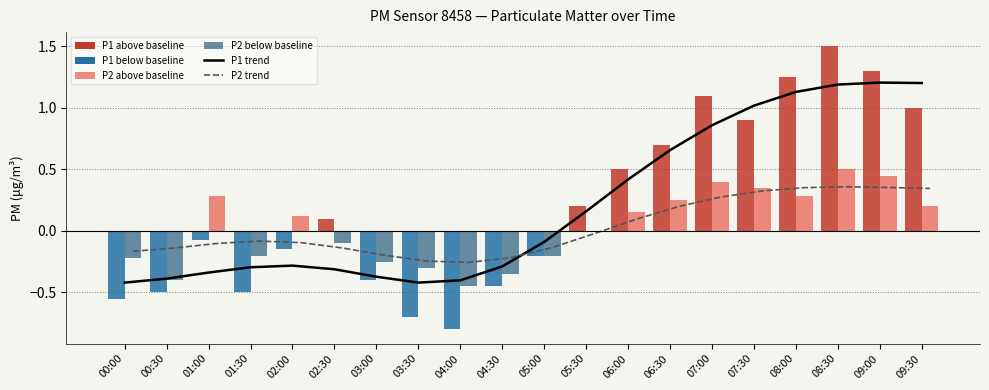

True or false: P2 trend has a value of 0.5 at 07:00.

False